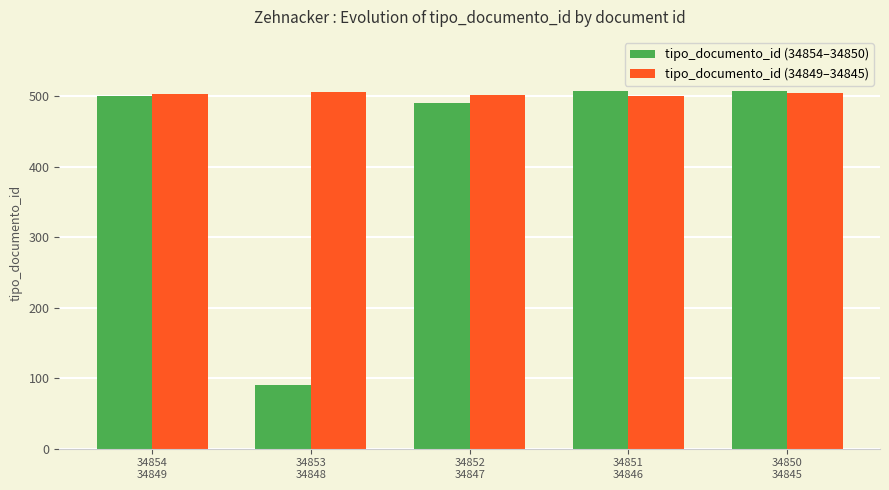

What is the average value of the tipo_documento_id (34849–34845) series?

503